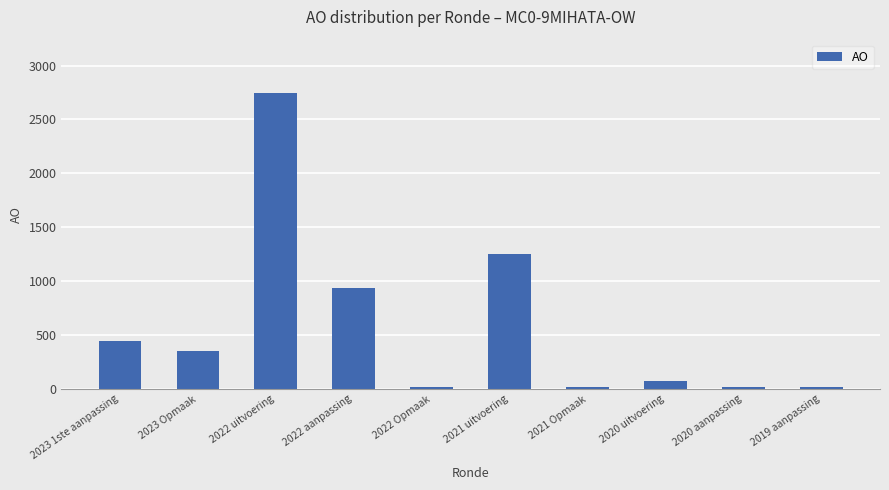

What is the average value?

588